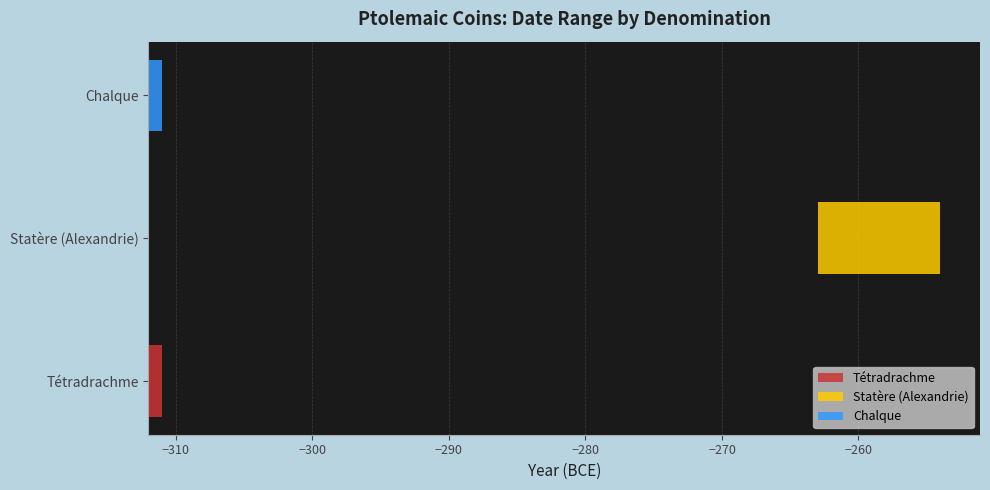

What is the difference between the highest and lowest values at Chalque?

1